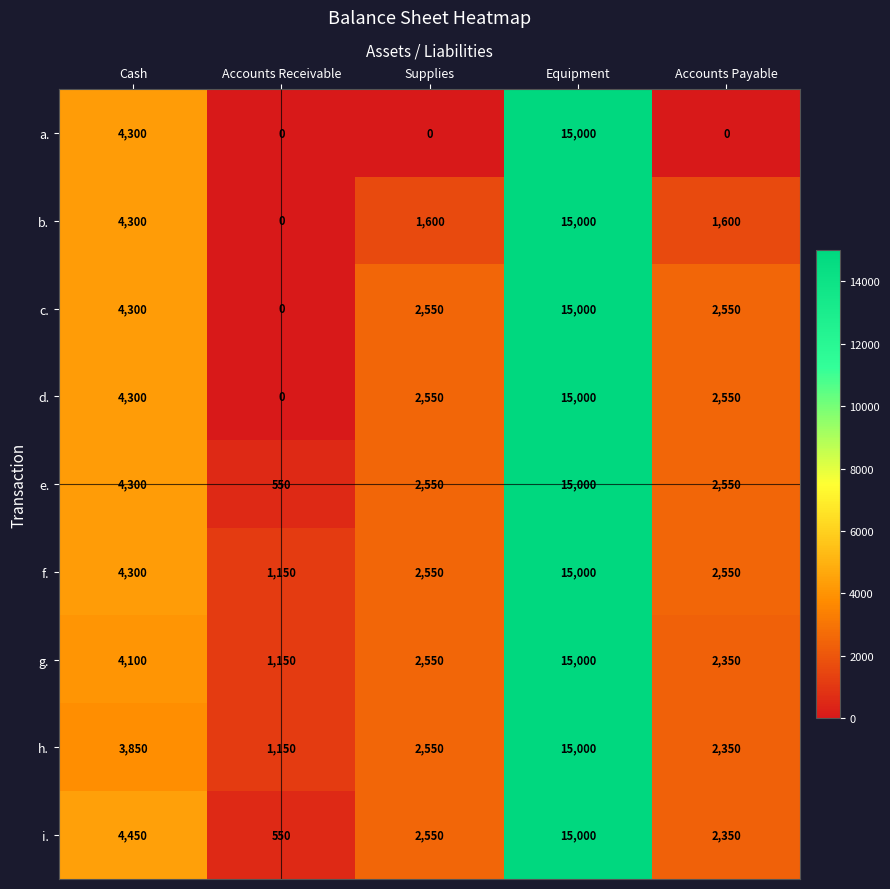

Which category has the lowest value in the f. series?

Accounts Receivable